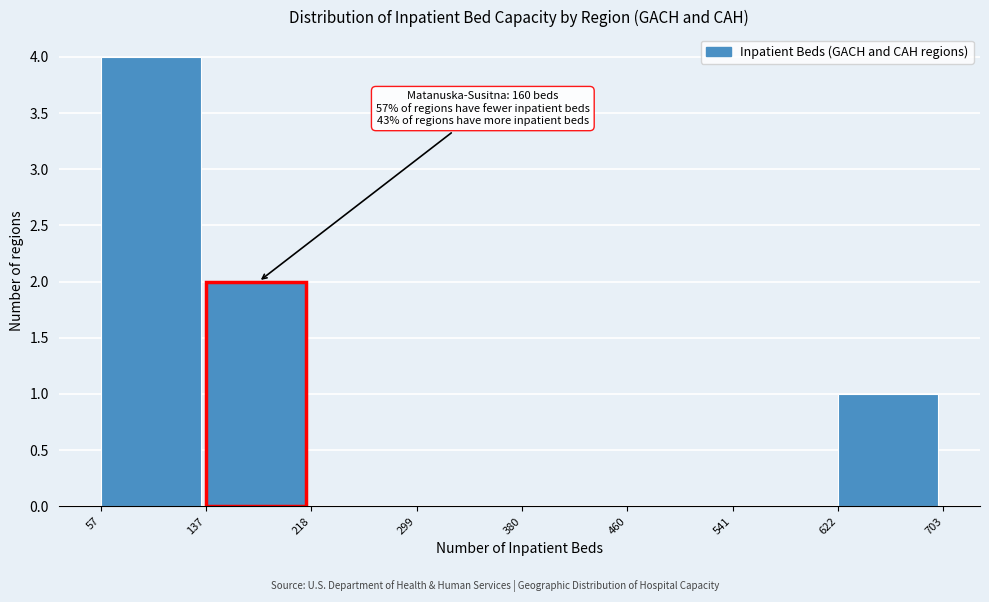

Which range on the x-axis has the tallest bar?

57 to 137